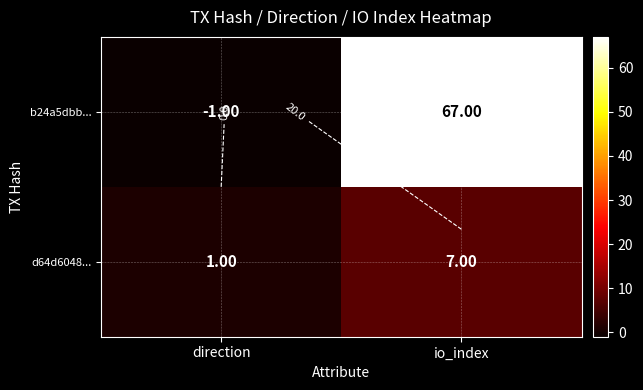

Which has a higher value, direction or io_index?

io_index